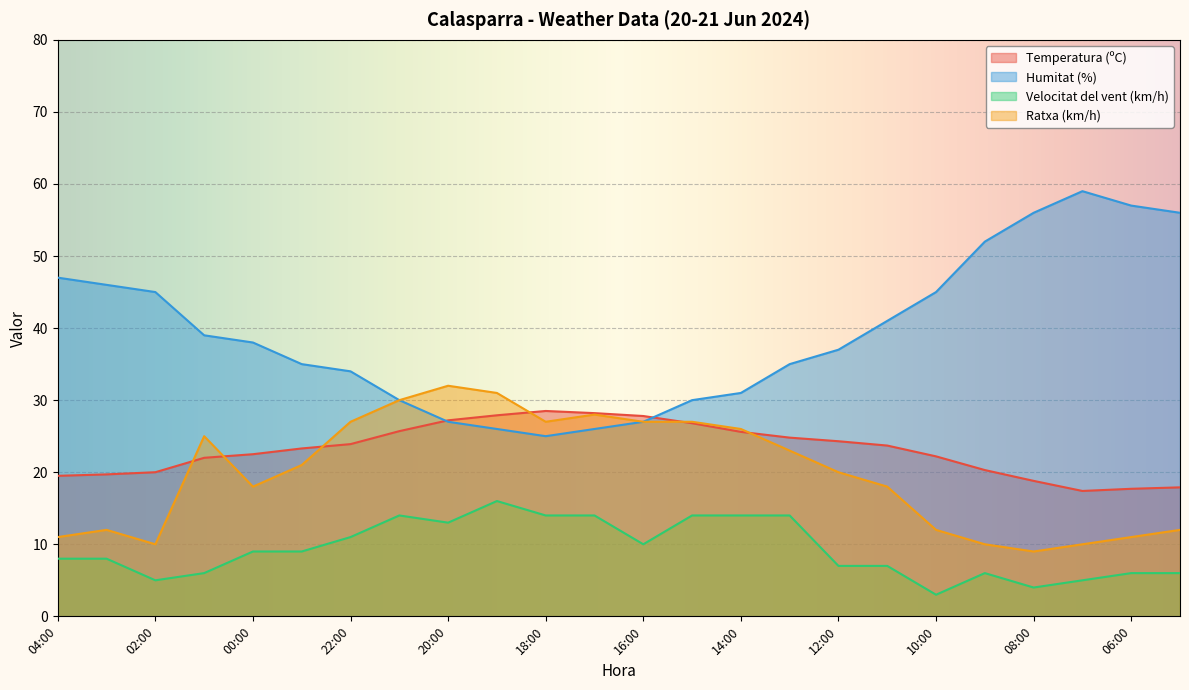

At which label does Temperatura (ºC) reach its minimum?

07:00